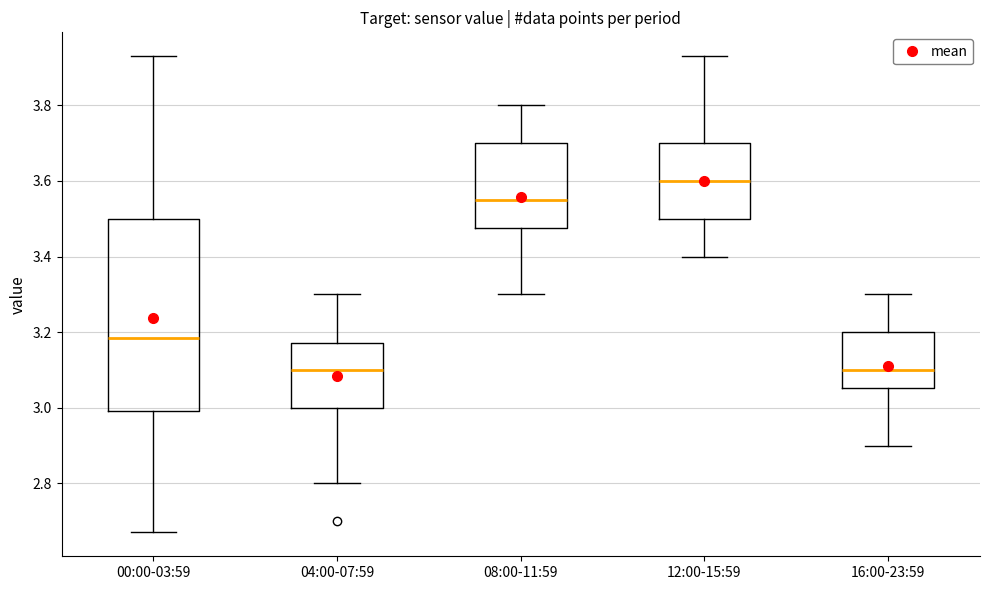

Reading left to right, transcribe this box plot: for each box, give where its median line is, the range the box spans, and where its two whiskers end, as read against the y-axis. The values are not printed on the chart, so give them approximately, as read against the axis.

00:00-03:59: median 3.18, box 3.00 to 3.50, whiskers 2.68 to 3.94
04:00-07:59: median 3.10, box 3.00 to 3.18, whiskers 2.80 to 3.30
08:00-11:59: median 3.56, box 3.48 to 3.70, whiskers 3.30 to 3.80
12:00-15:59: median 3.60, box 3.50 to 3.70, whiskers 3.40 to 3.94
16:00-23:59: median 3.10, box 3.06 to 3.20, whiskers 2.90 to 3.30